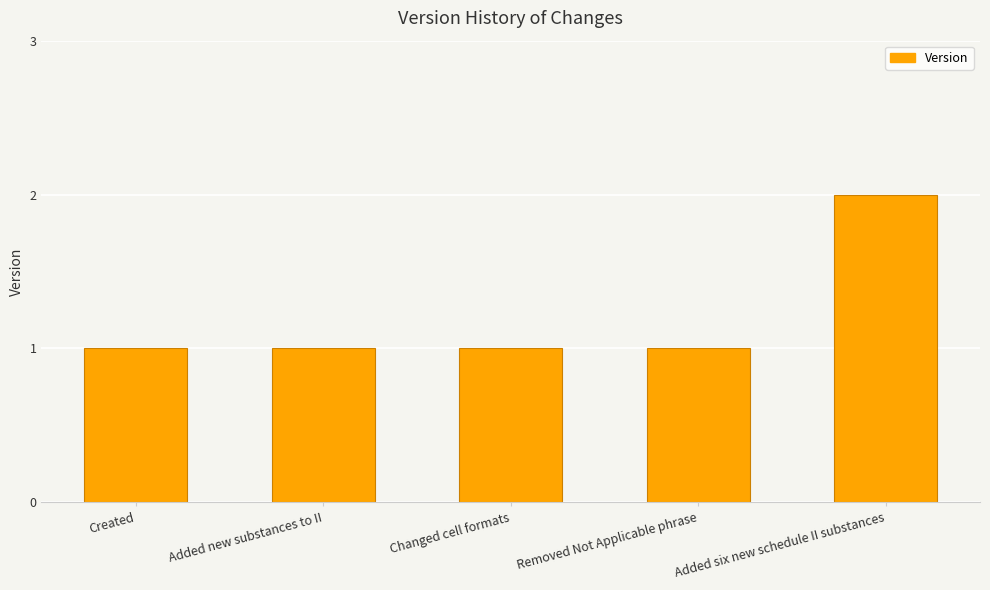

Which category has the highest value across all series?

Added six new schedule II substances